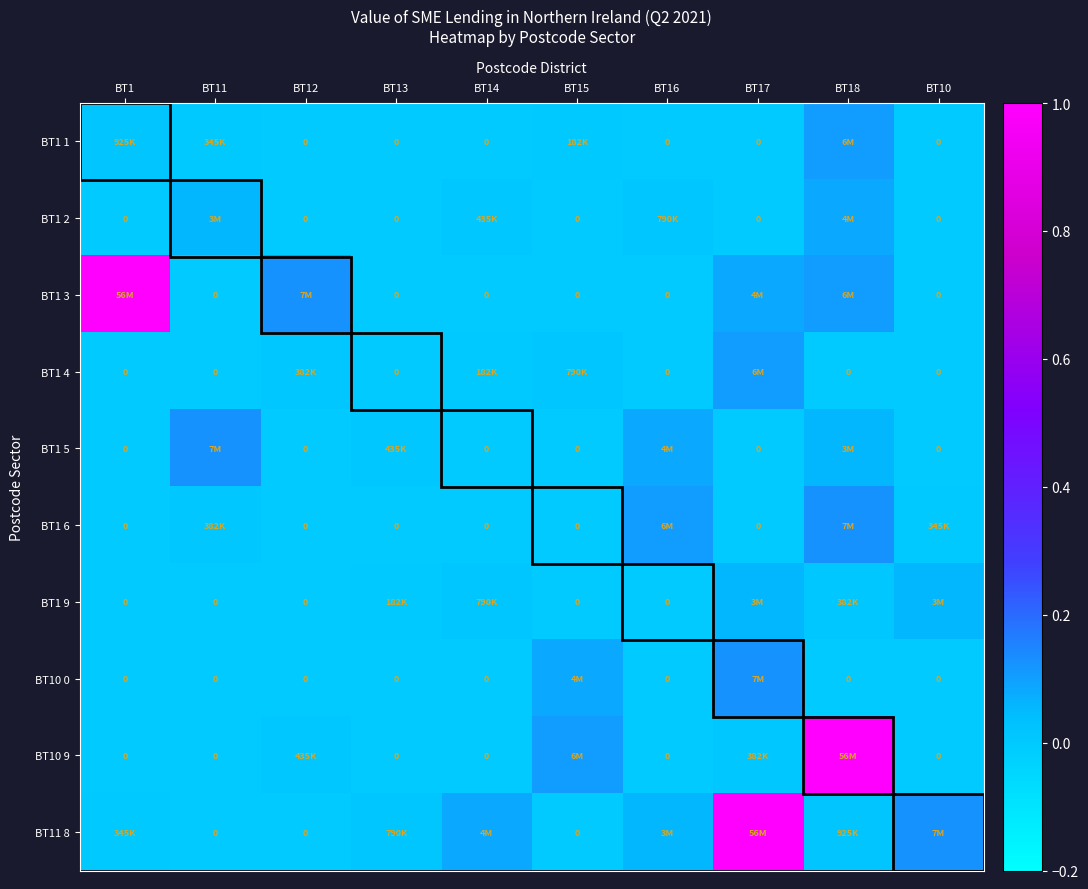

Rank the series by their maximum value, from highest to lowest.

BT1 3, BT10 9, BT11 8, BT1 5, BT1 6, BT10 0, BT1 1, BT1 4, BT1 2, BT1 9